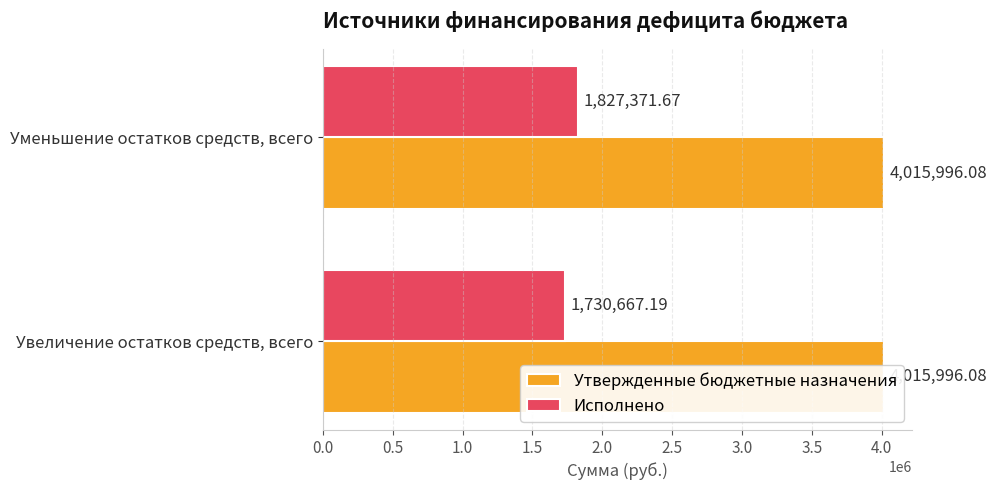

How many bars are there in total?

4